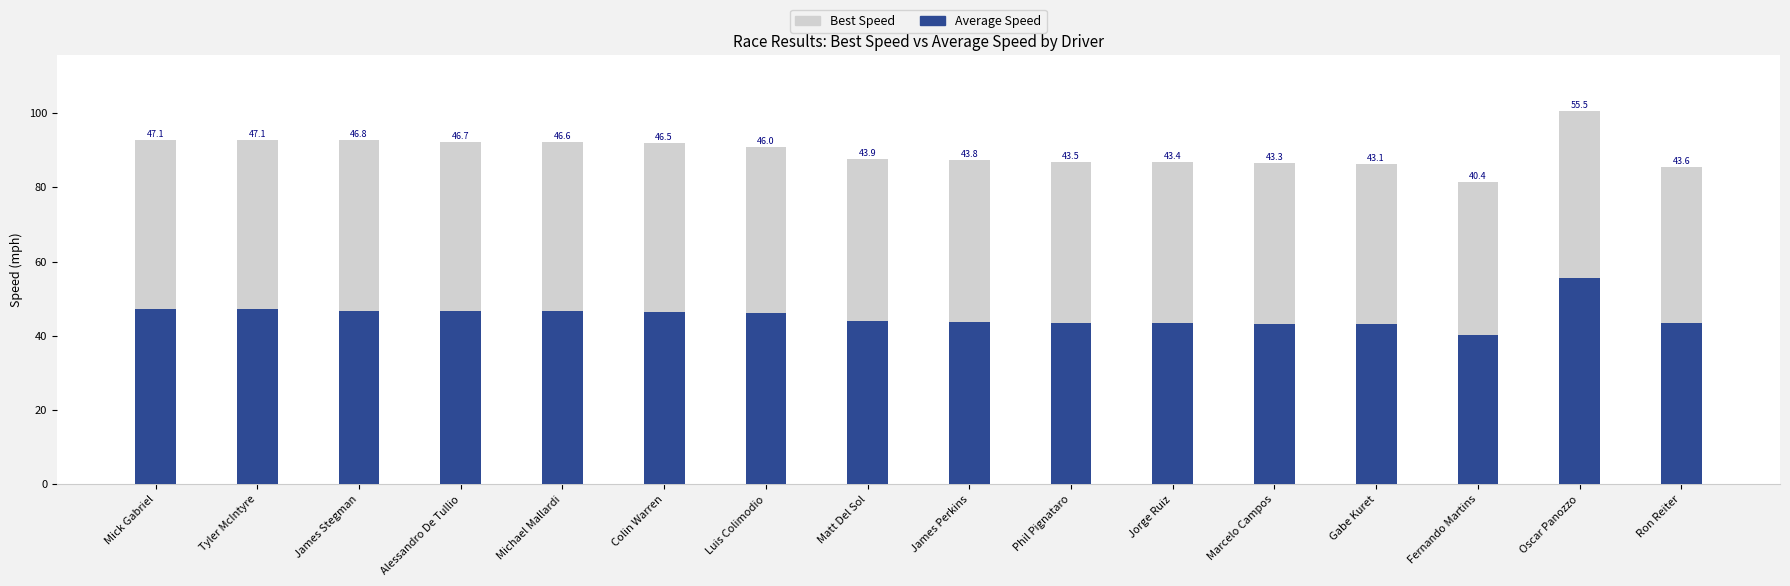

Is it true that Average Speed equals 58.5 at Gabe Kuret?

False